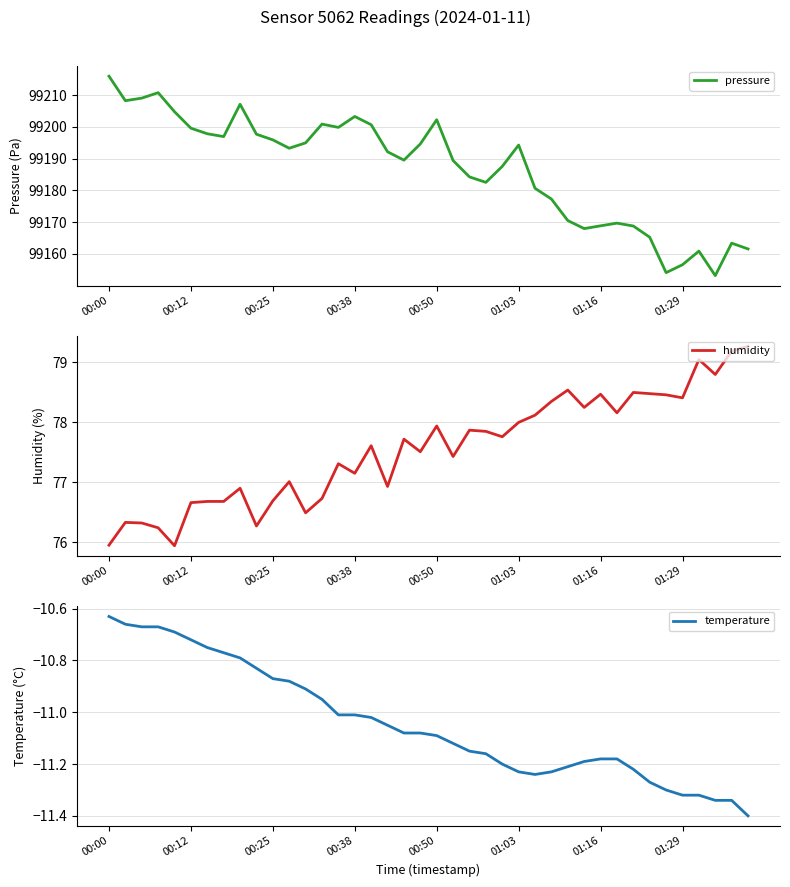

The humidity series shows 119.4 at 01:29. True or false?

False